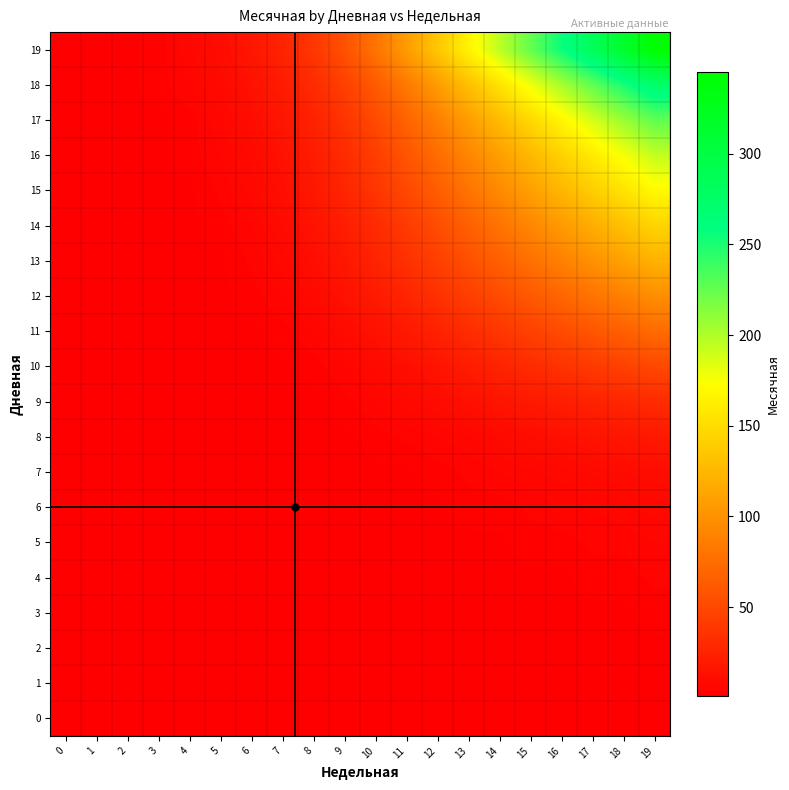

Rank the series at 10 from highest to lowest value.

19, 18, 17, 16, 15, 14, 13, 12, 11, 10, 9, 8, 7, 0, 1, 2, 3, 4, 5, 6